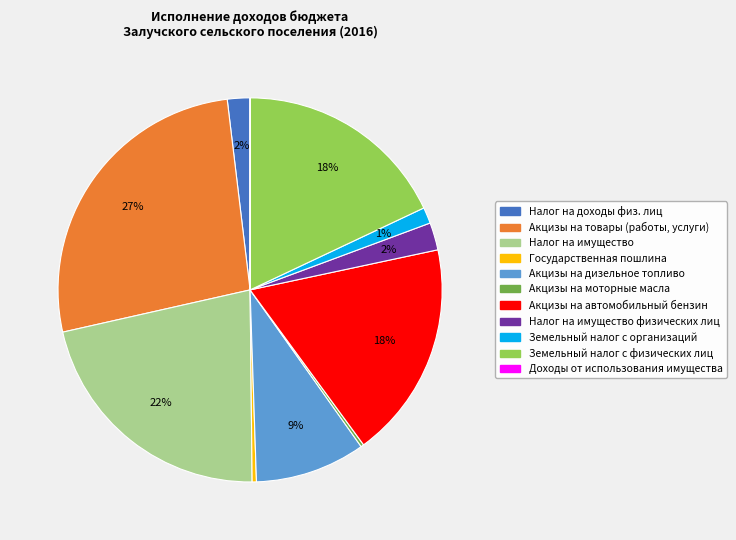

To the nearest percent, what percentage of the pie is Налог на имущество физических лиц?

2%